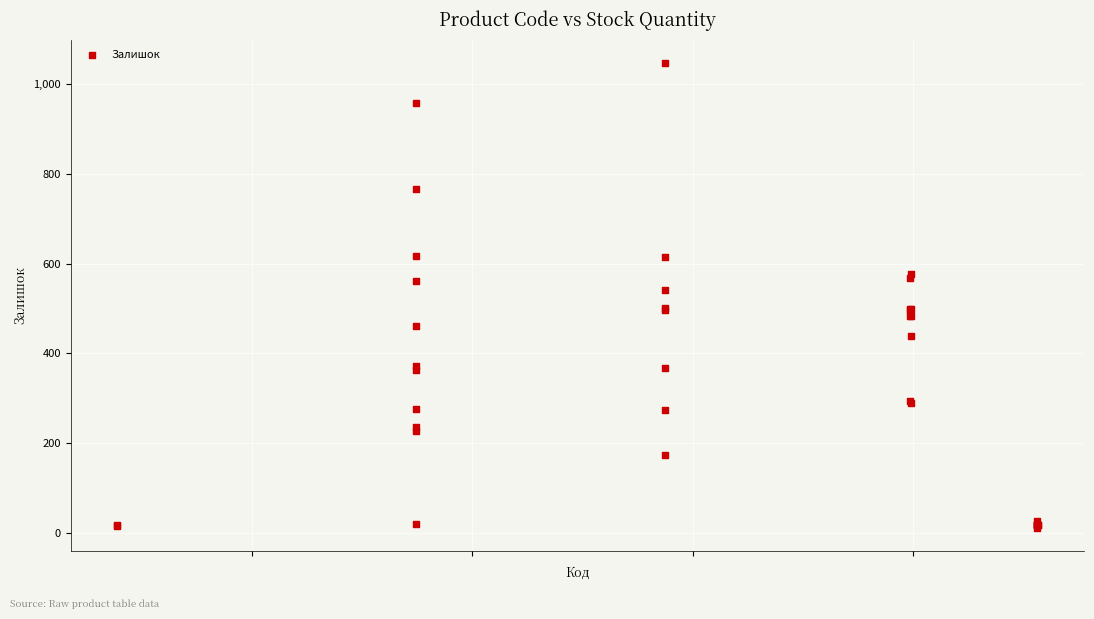

What Y value in the scatter plot is closest to 529?

541